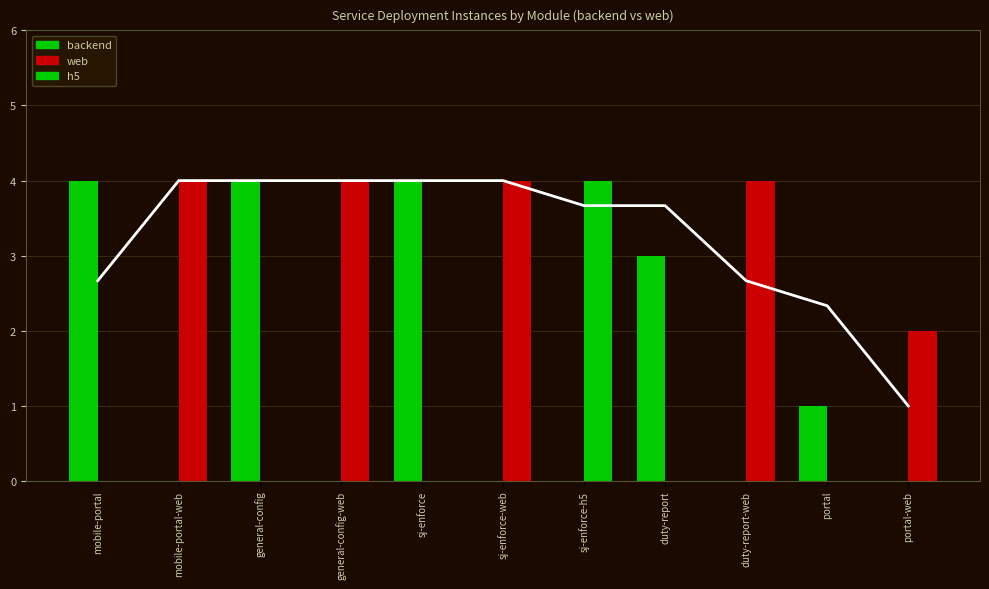

What are all the series names shown in the legend?

backend, web, h5